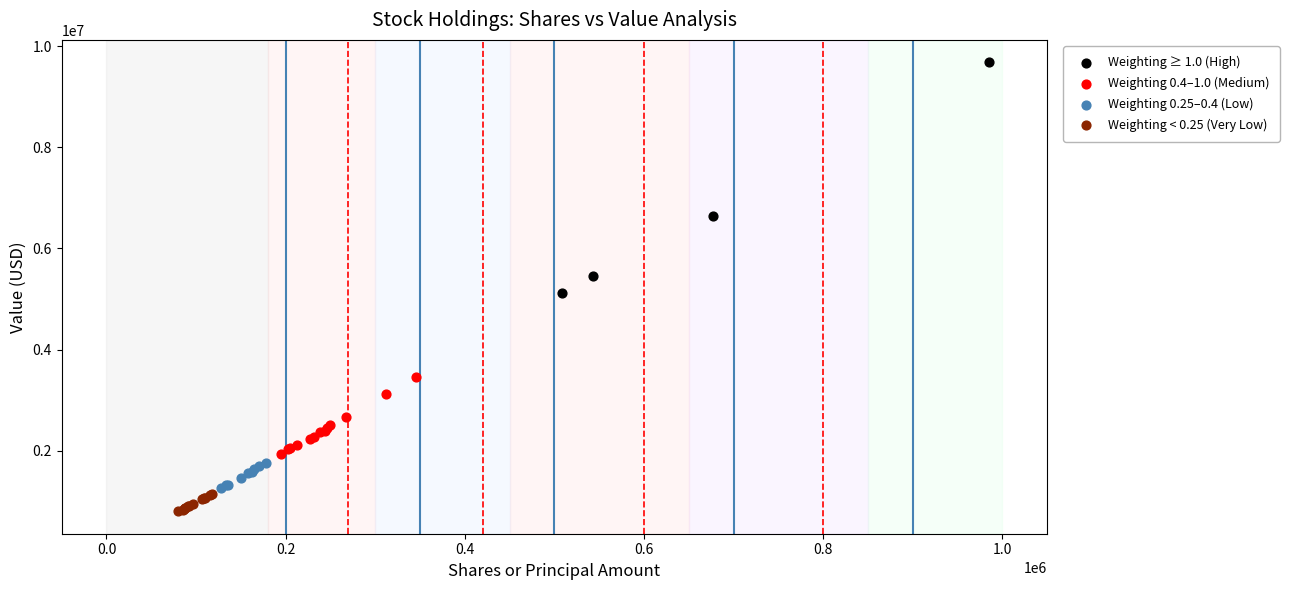

Which series has the largest Y range (max minus min)?

Weighting ≥ 1.0 (High)